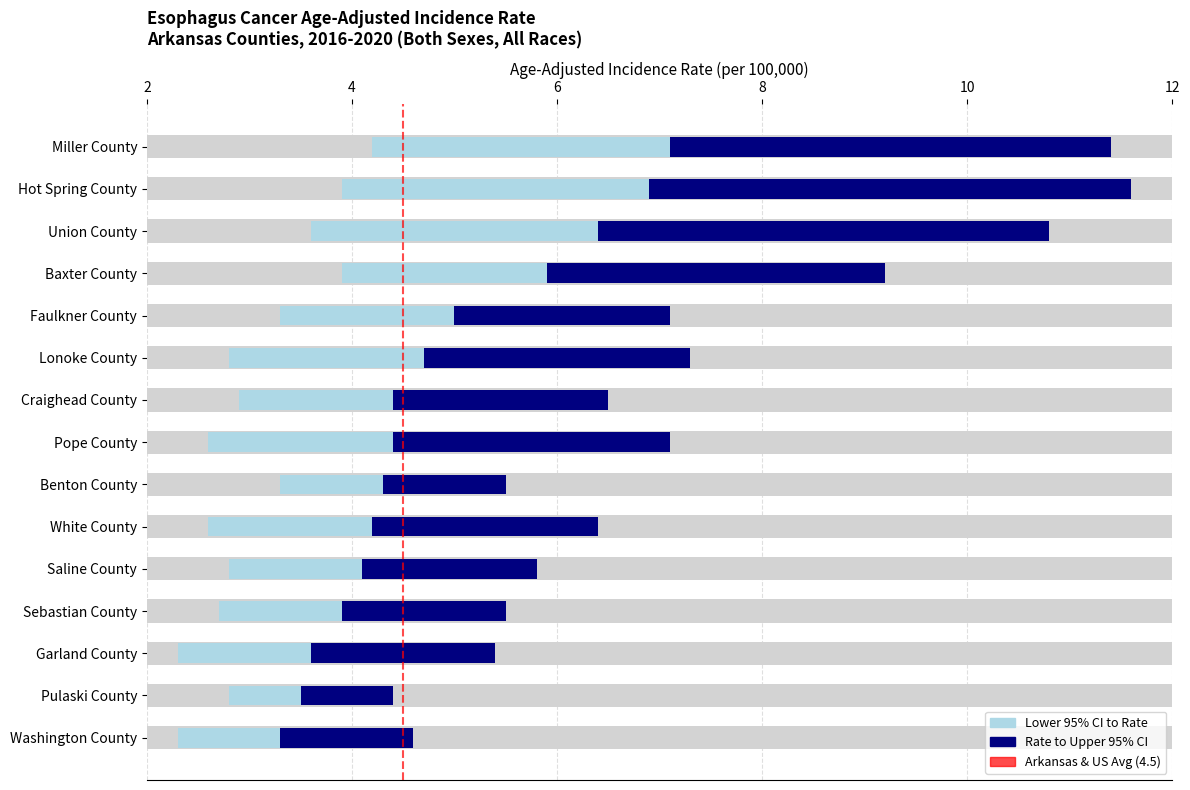

Does the chart contain any negative values?

No